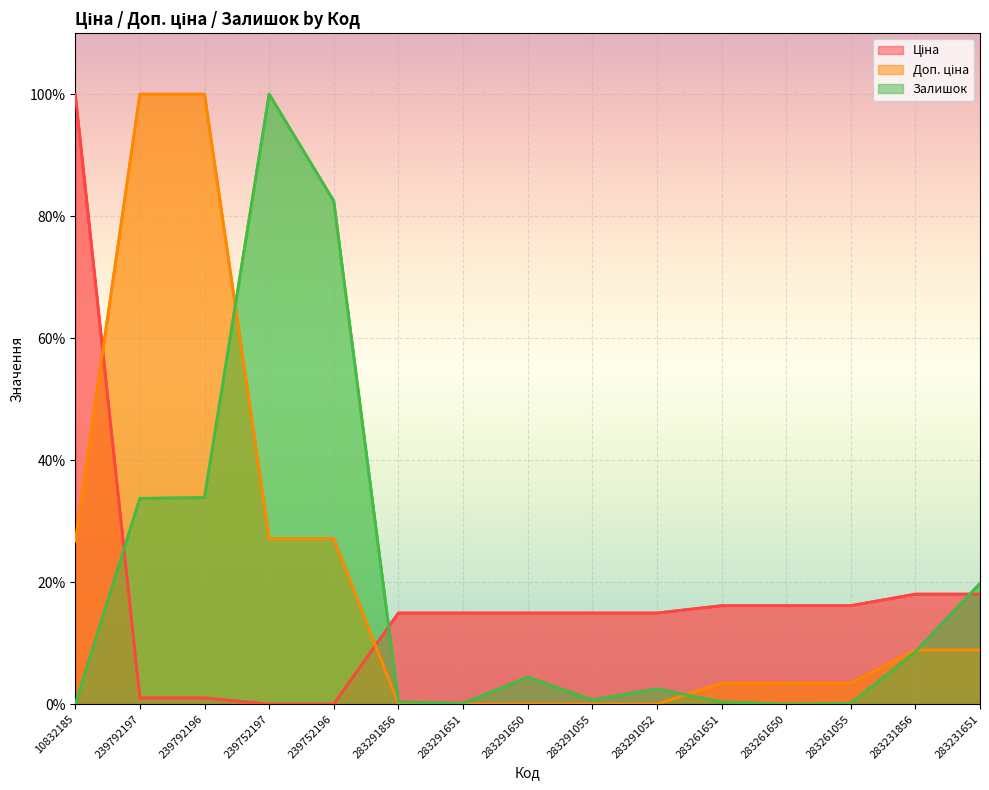

How many values in Ціна are above zero?

13